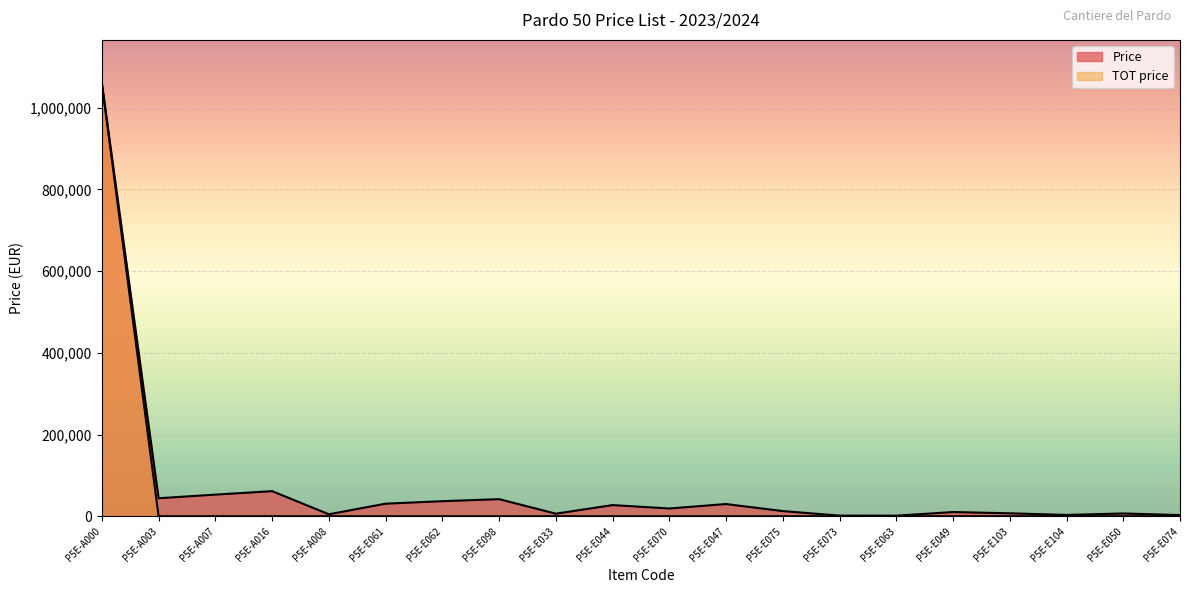

True or false: Price and TOT price cross at least once.

False